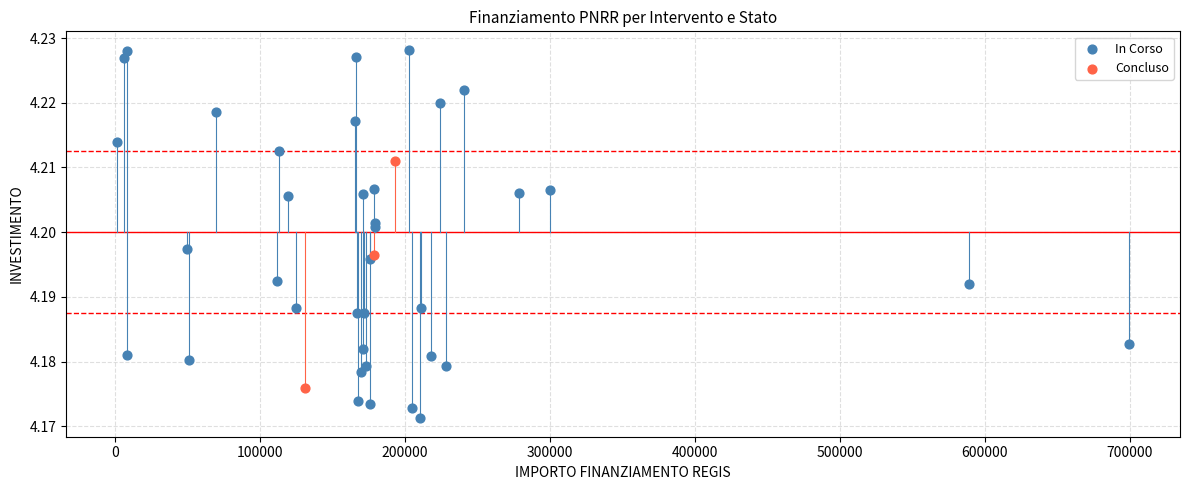

Which series reaches the minimum Y coordinate?

In Corso